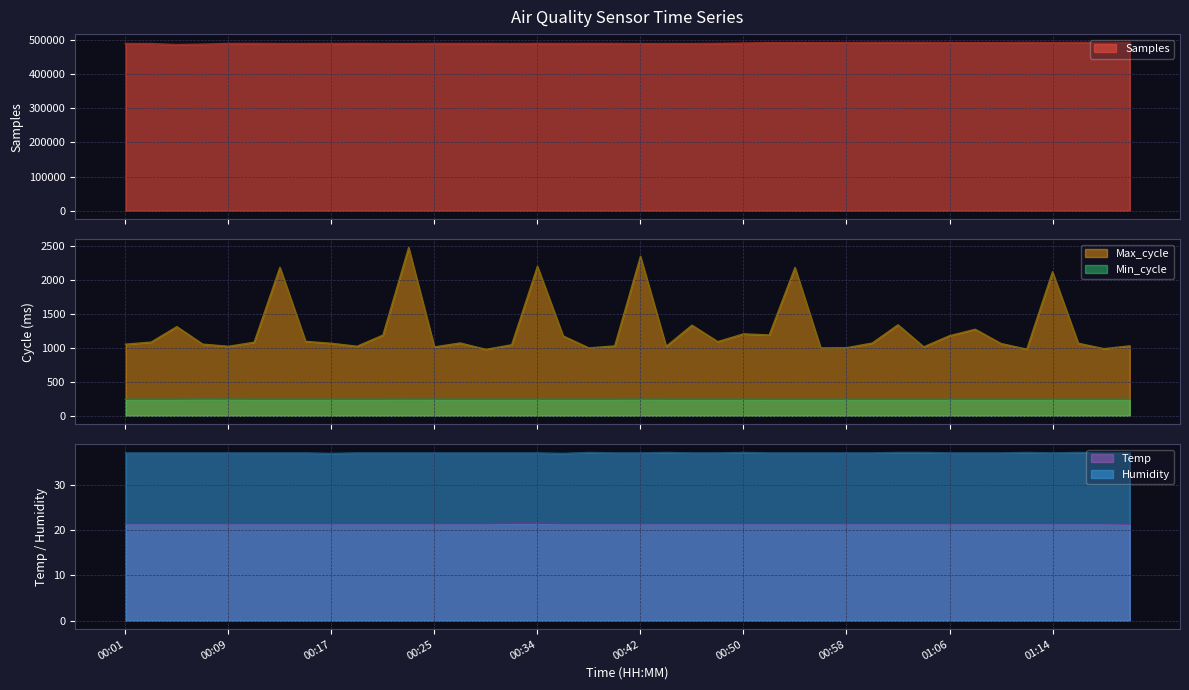

Reading left to right, list all the values displayed in this chart.

Temp: 21.4	21.4	21.4	21.4	21.4	21.4	21.4	21.4	21.4	21.4	21.4	21.4	21.4	21.4	21.4	21.5	21.5	21.4	21.4	21.4	21.4	21.4	21.4	21.4	21.4	21.4	21.4	21.4	21.4	21.4	21.4	21.4	21.4	21.4	21.4	21.4	21.4	21.4	21.4	21.3
Humidity: 37.0	37.0	37.0	37.0	37.0	37.0	37.0	37.0	36.9	37.0	37.0	37.0	37.0	37.0	37.0	37.0	37.0	36.9	37.1	37.0	37.0	37.1	37.0	37.0	37.1	37.0	37.0	37.0	37.0	37.0	37.1	37.1	37.0	37.0	37.0	37.1	37.0	37.1	37.0	37.0
Min_cycle: 243.0	243.0	243.0	245.0	244.0	243.0	243.0	243.0	243.0	243.0	243.0	244.0	243.0	243.0	243.0	243.0	243.0	243.0	243.0	243.0	244.0	243.0	243.0	243.0	243.0	242.0	242.0	242.0	242.0	242.0	242.0	242.0	242.0	242.0	242.0	242.0	242.0	242.0	242.0	242.0
Max_cycle: 1054.0	1085.0	1313.0	1055.0	1023.0	1083.0	2186.0	1096.0	1067.0	1024.0	1188.0	2479.0	1014.0	1072.0	978.0	1046.0	2201.0	1175.0	999.0	1029.0	2348.0	1023.0	1334.0	1092.0	1206.0	1190.0	2184.0	999.0	1002.0	1071.0	1340.0	1015.0	1179.0	1274.0	1064.0	981.0	2121.0	1068.0	988.0	1030.0
Samples: 487986.0	487943.0	485049.0	486387.0	488245.0	488358.0	487932.0	487934.0	488094.0	488366.0	487973.0	487875.0	488352.0	488320.0	488376.0	488007.0	488356.0	488172.0	488372.0	488250.0	487778.0	487939.0	487885.0	488382.0	489567.0	490790.0	490749.0	490731.0	490727.0	491187.0	491175.0	491206.0	490693.0	490720.0	490770.0	491170.0	490764.0	491160.0	491204.0	491211.0